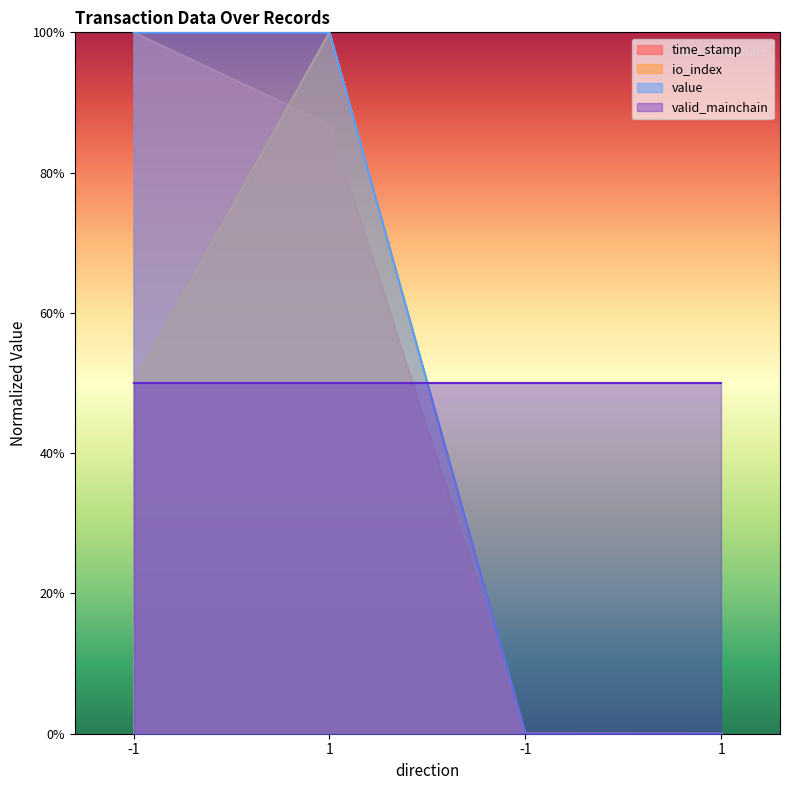

Does the chart display data point markers on the line(s)?

No